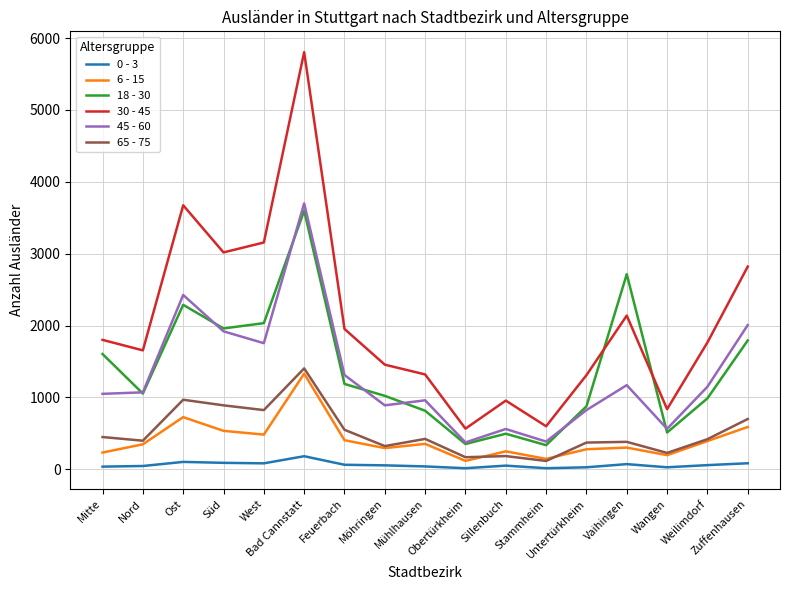

The value of 0 - 3 at Vaihingen is 72. True or false?

True